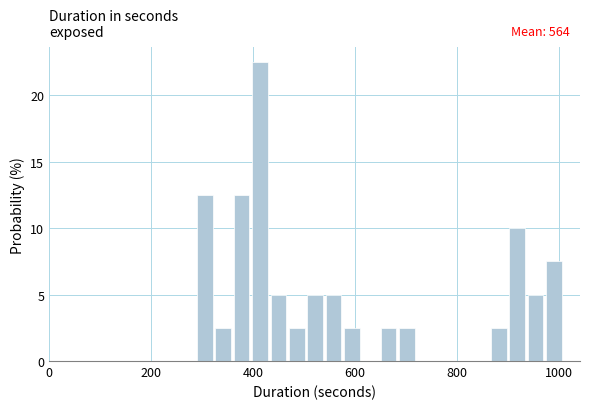

Around what value on the x-axis is the tallest bar? Give the approximate position of its centre, as read against the axis.

420